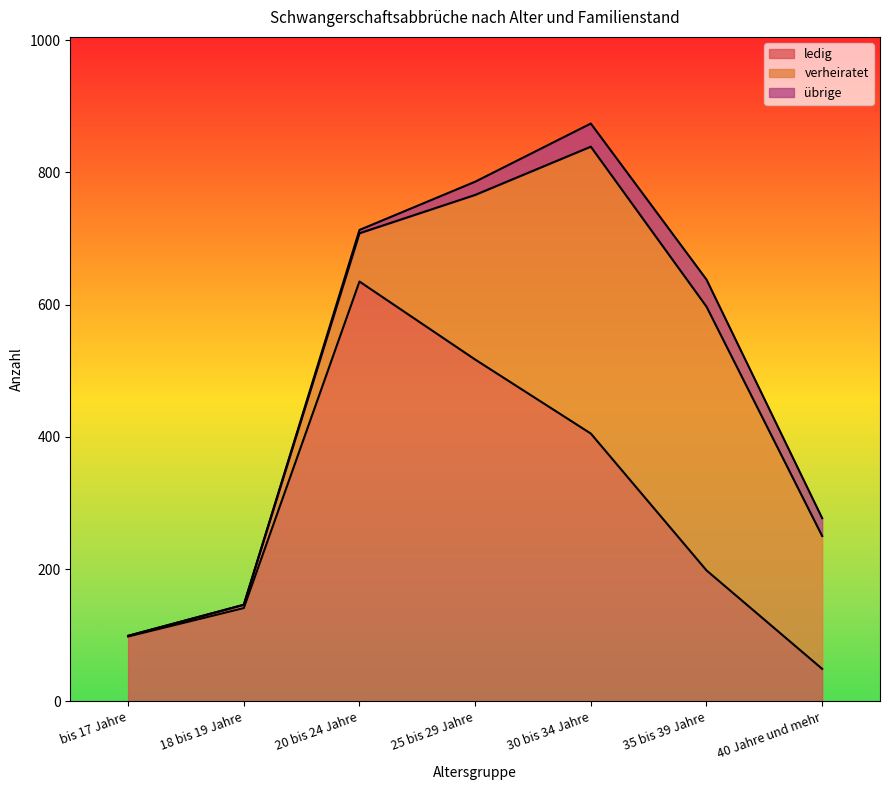

At which category is the sum across all series the highest?

30 bis 34 Jahre